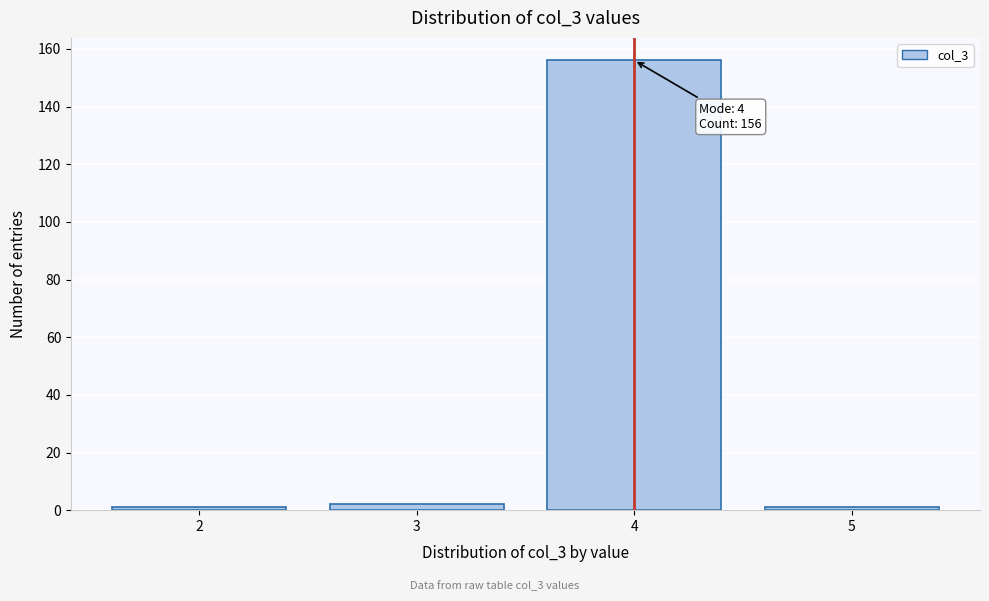

Reading left to right, what are all the values shown in this chart?

2=1	3=2	4=156	5=1